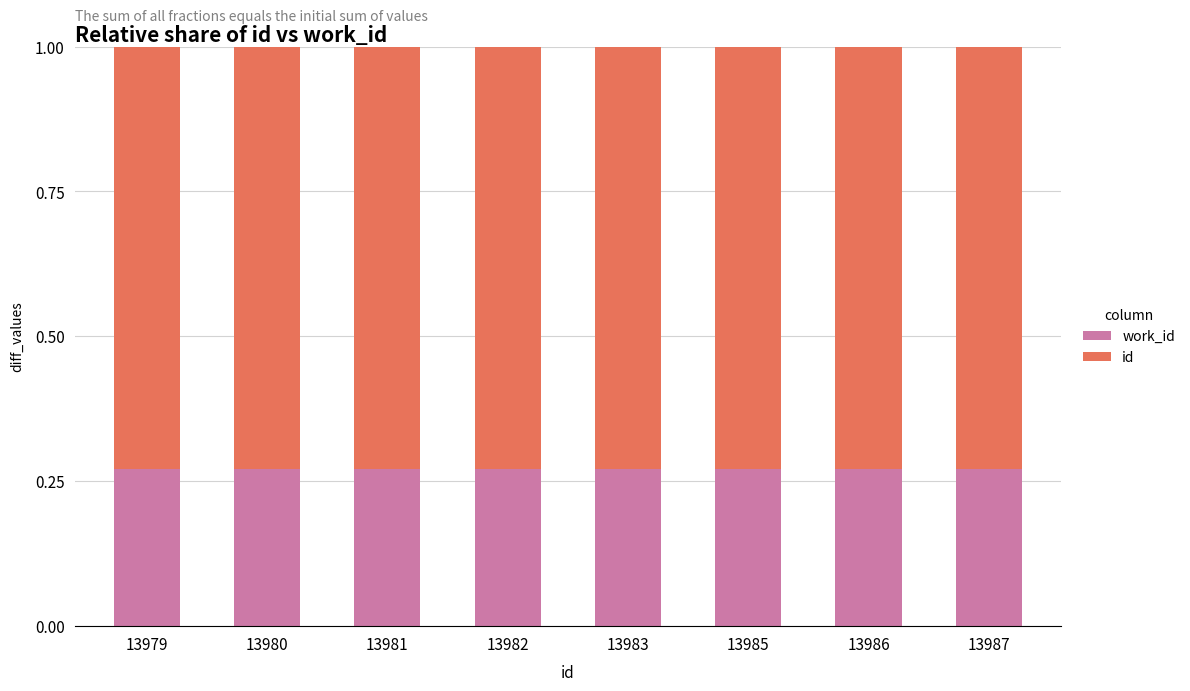

Does the chart contain stacked bars?

Yes